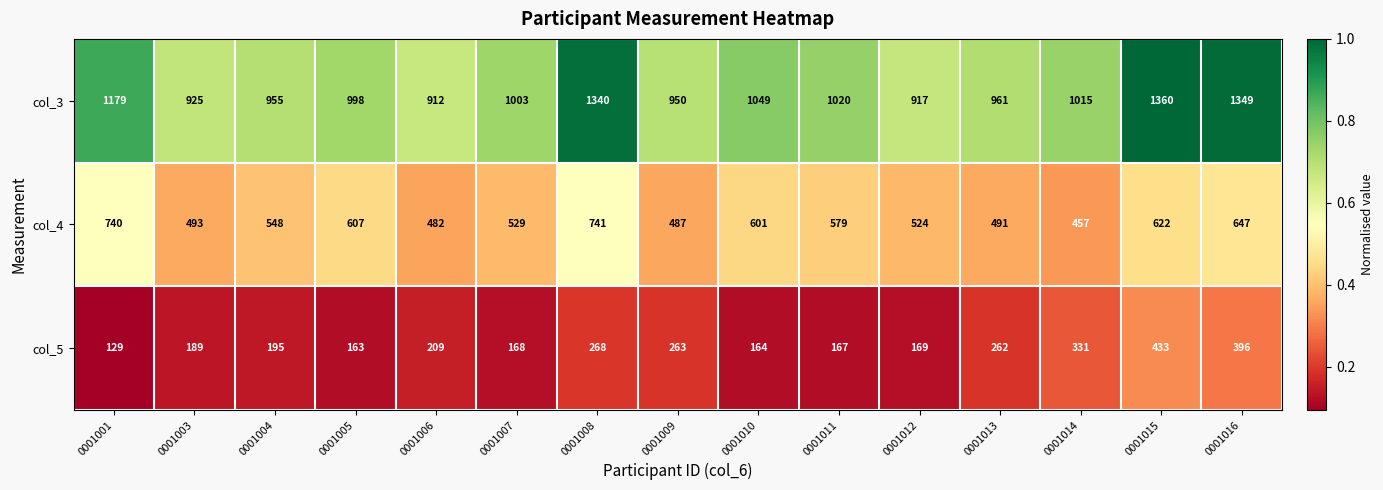

What is the difference between the highest and lowest values at 0001011?

853